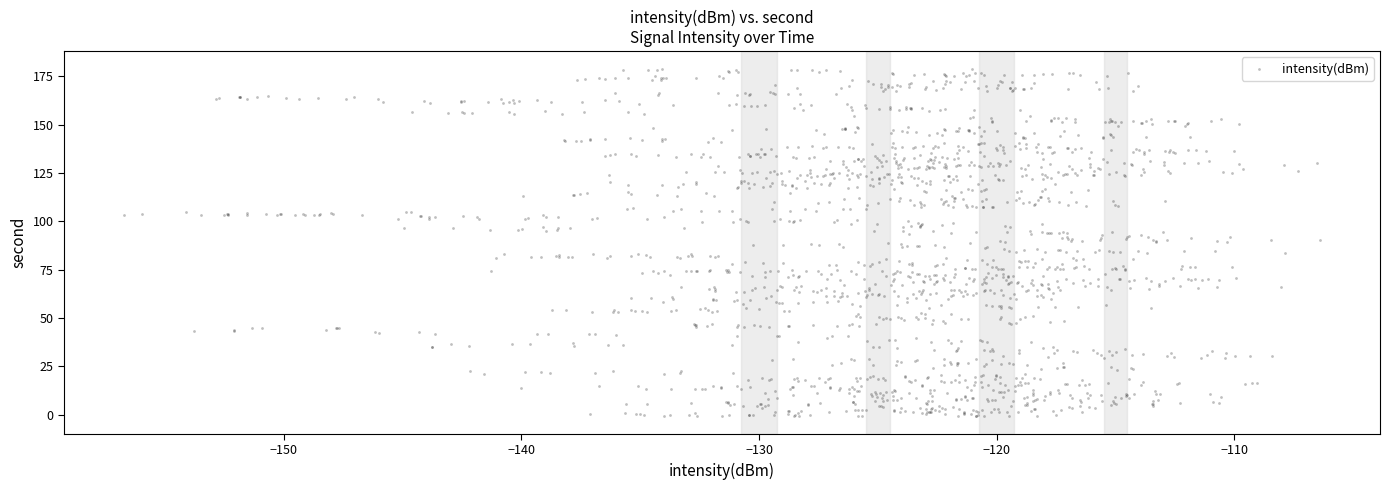

What is the range of Y values (max minus min)?

179.9